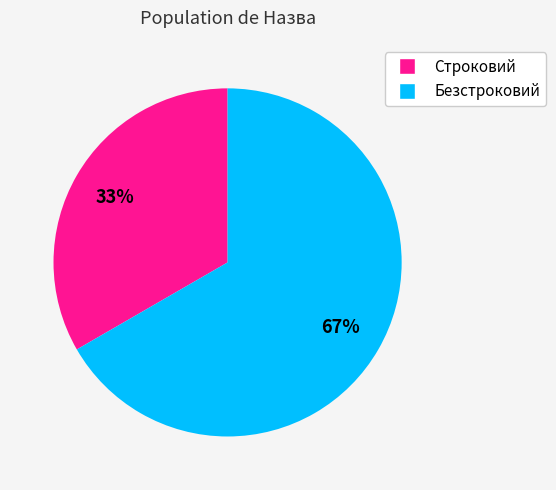

Rank the categories by value from lowest to highest.

Строковий, Безстроковий